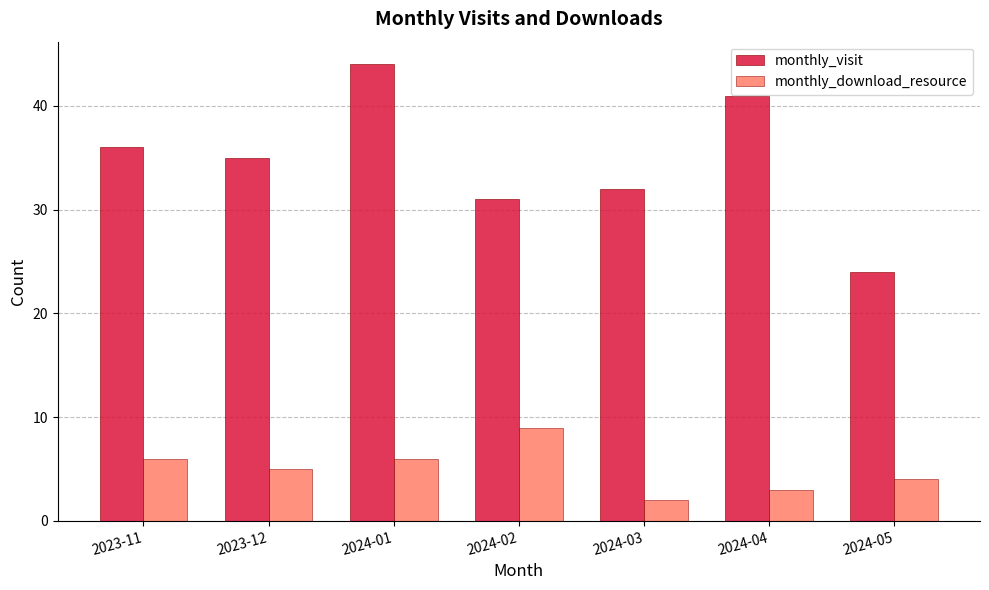

How many values in the monthly_download_resource series are below 5?

3